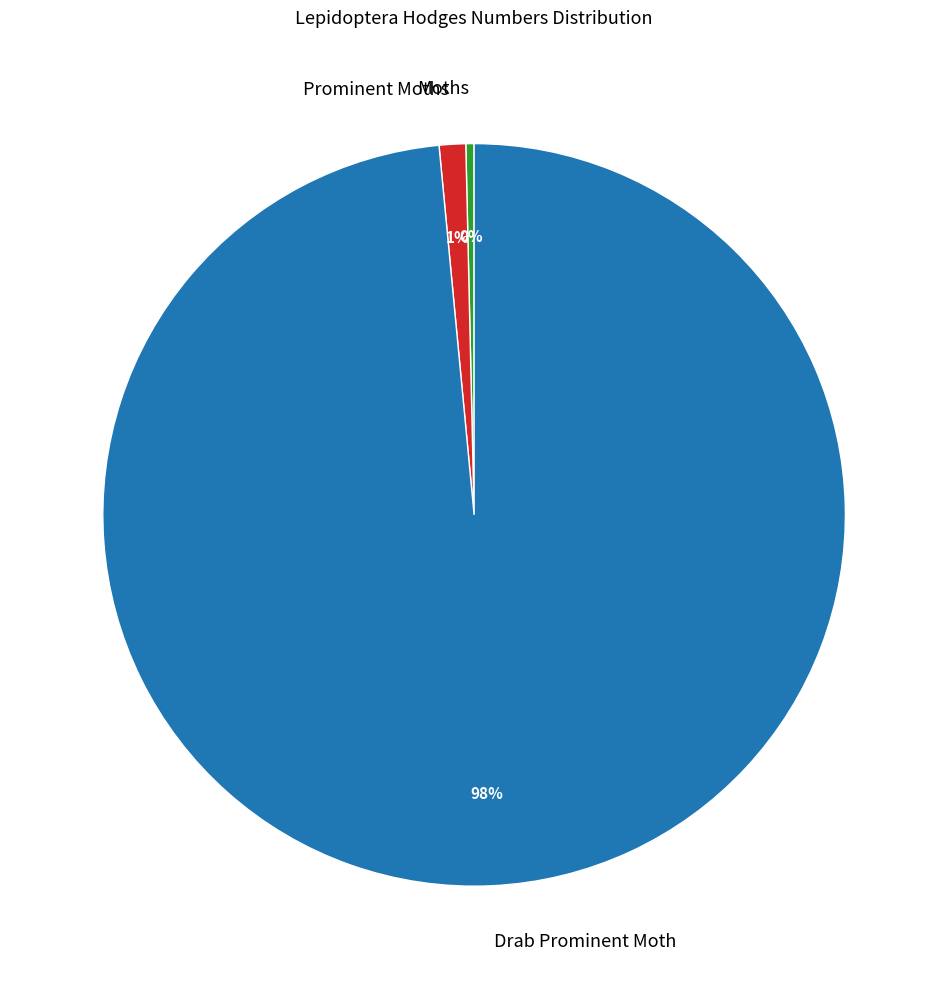

To the nearest percent, what portion does Prominent Moths represent?

1%